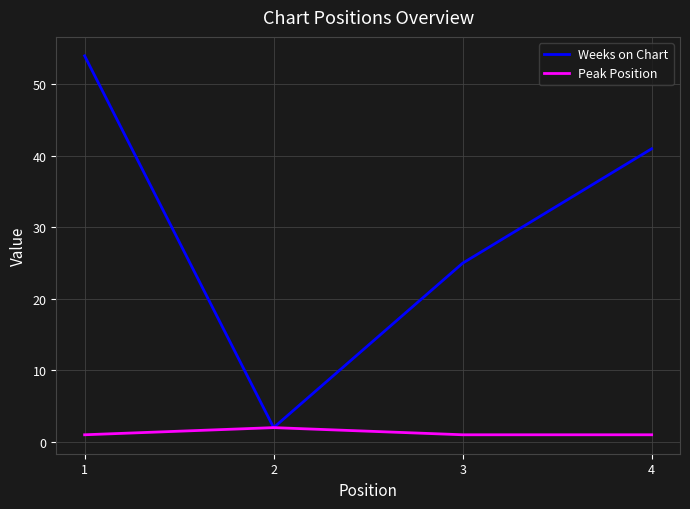

What is the total value across all series at 1?

55